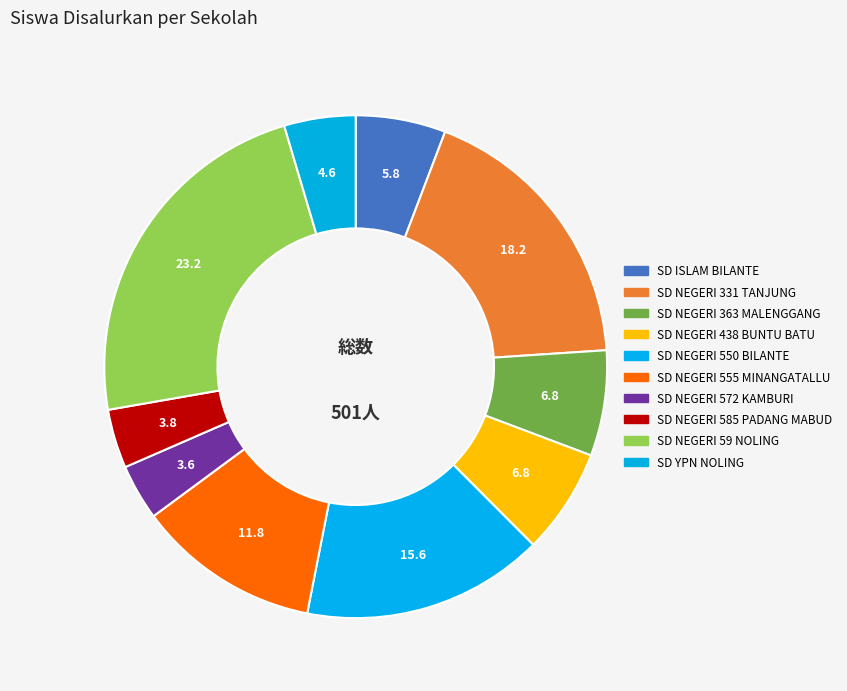

To the nearest percent, what is the average slice percentage?

10%